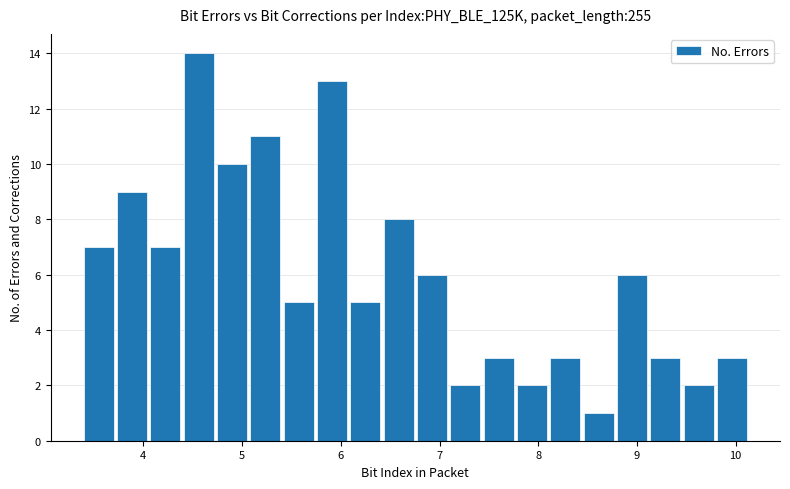

Around what value on the x-axis is the tallest bar? Give the approximate position of its centre, as read against the axis.

4.6